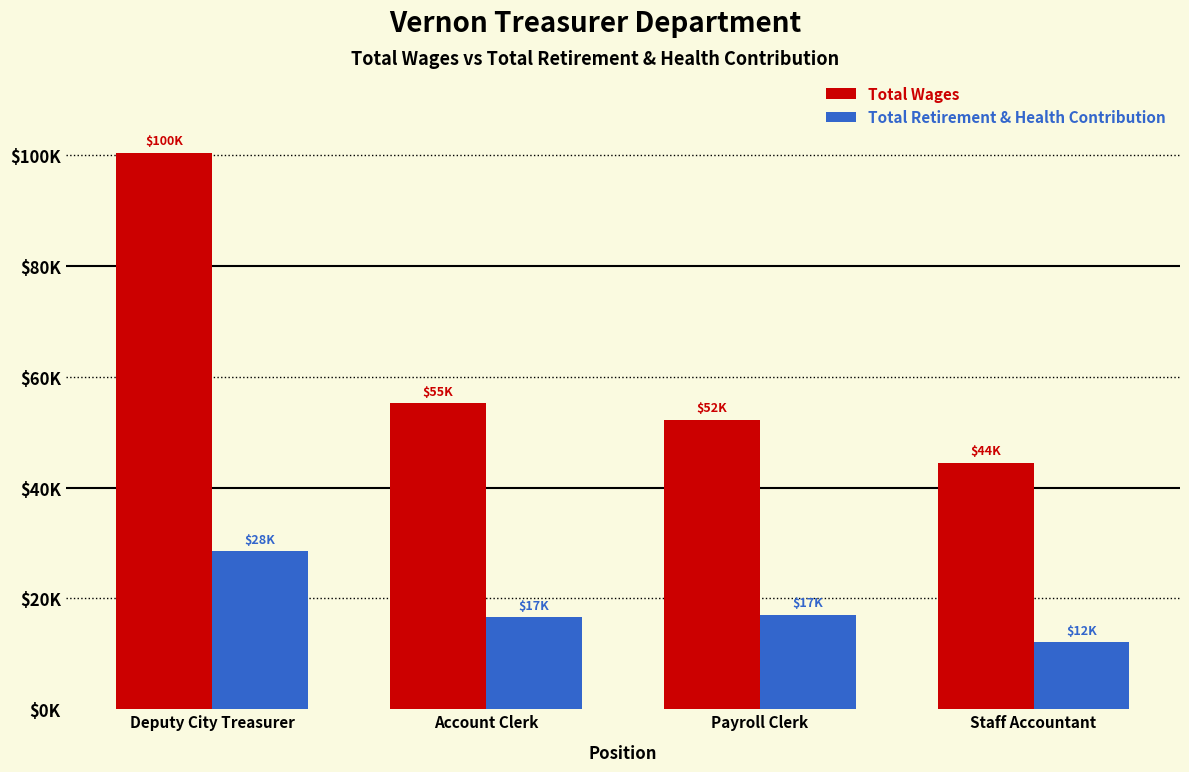

What are all the series names shown in the legend?

Total Wages, Total Retirement & Health Contribution